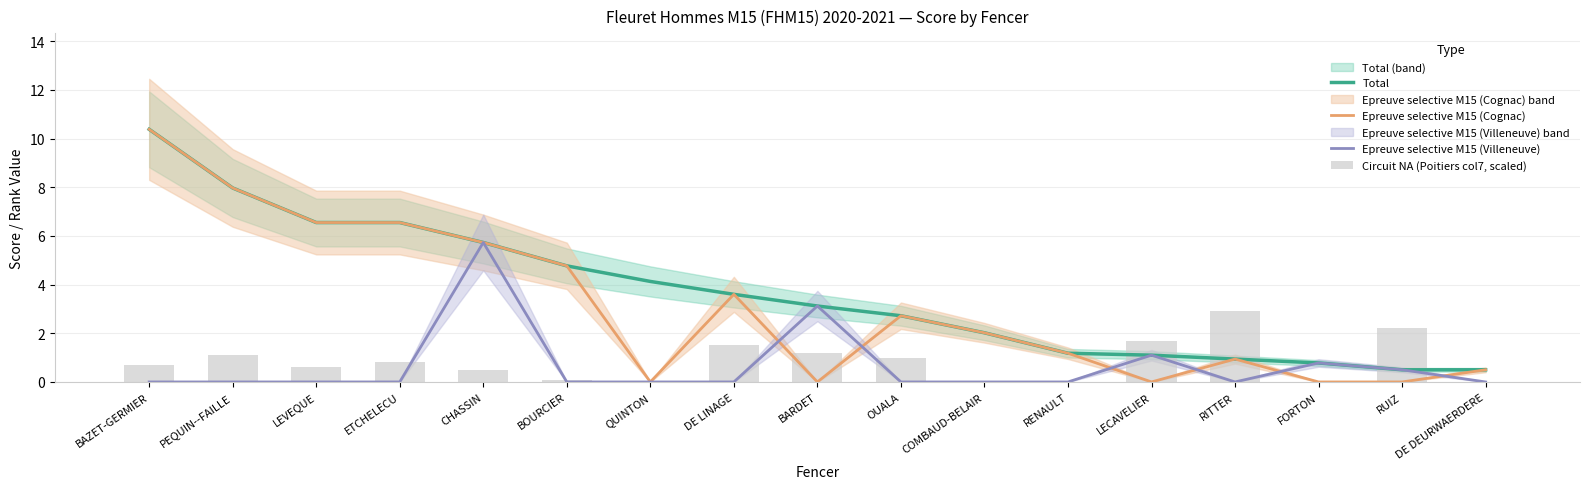

Which series has the largest total across all categories?

Total